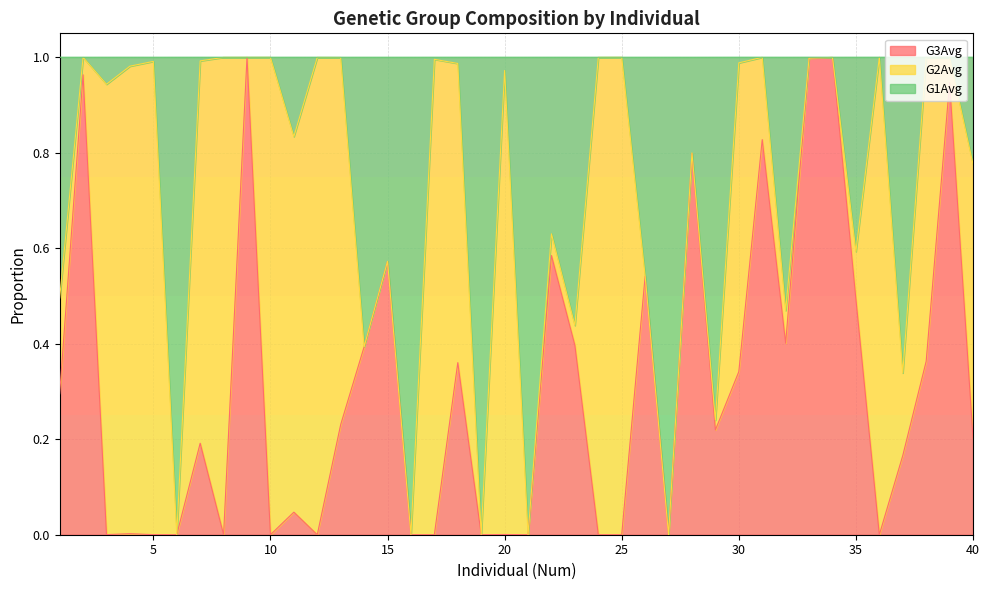

Does the chart have visible grid lines?

Yes